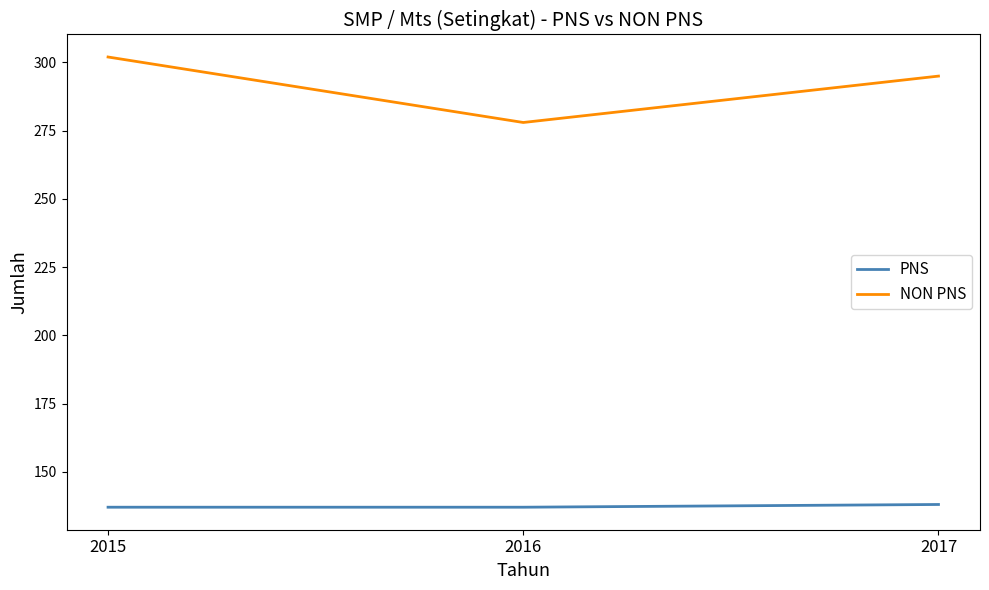

True or false: NON PNS has a value of 278 at 2016.

True